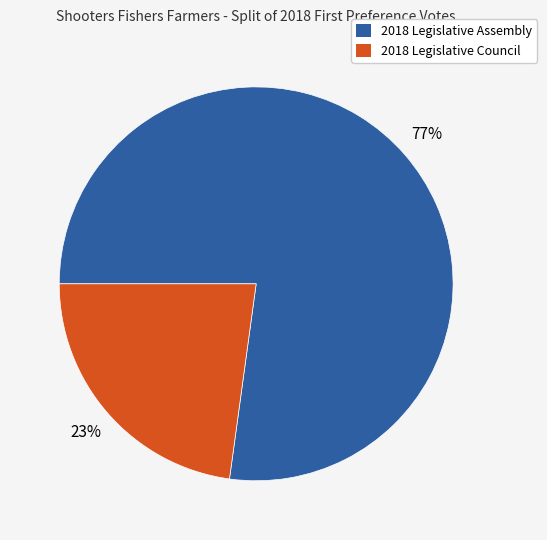

How many slices are in this pie chart?

2